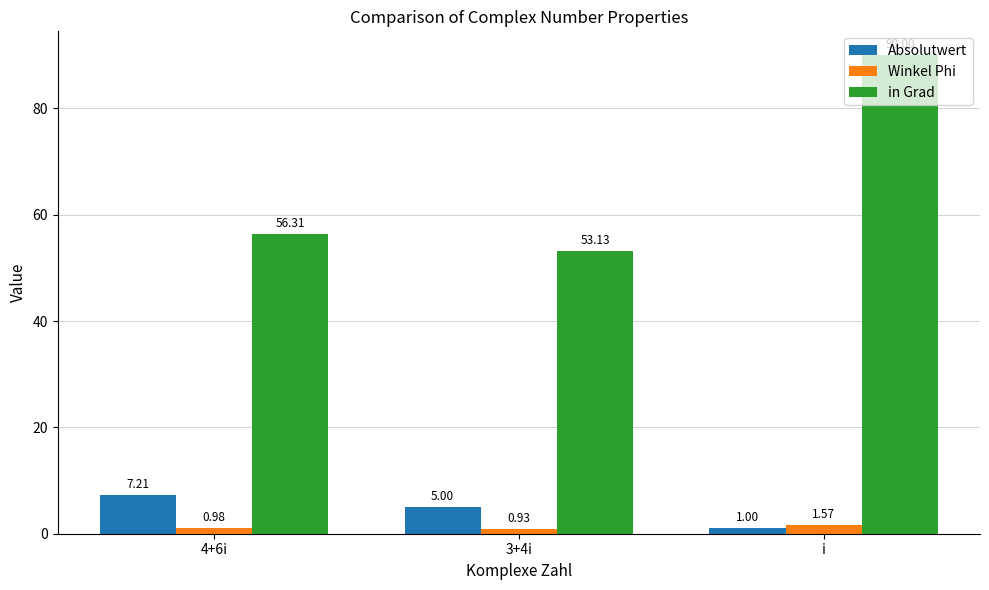

Which series has the largest range (max minus min)?

in Grad